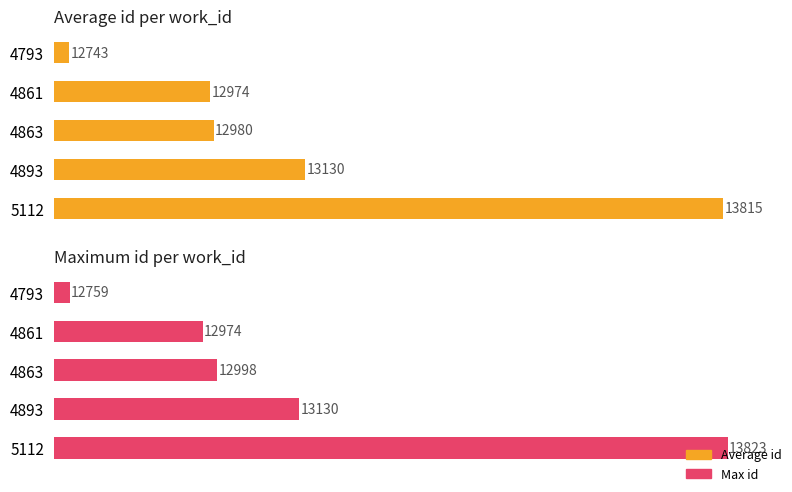

What is the smallest value displayed?

12743.0